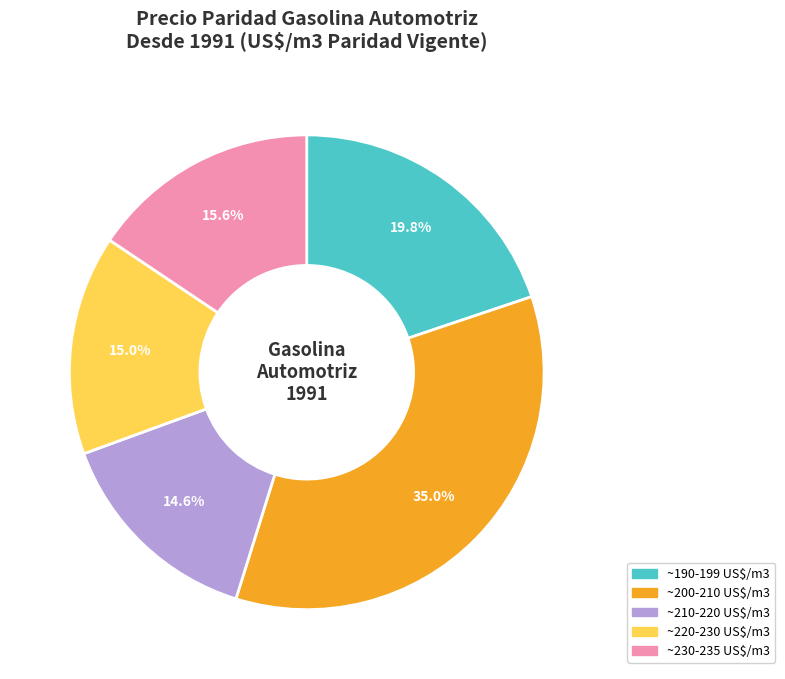

Does any single category account for the majority?

No